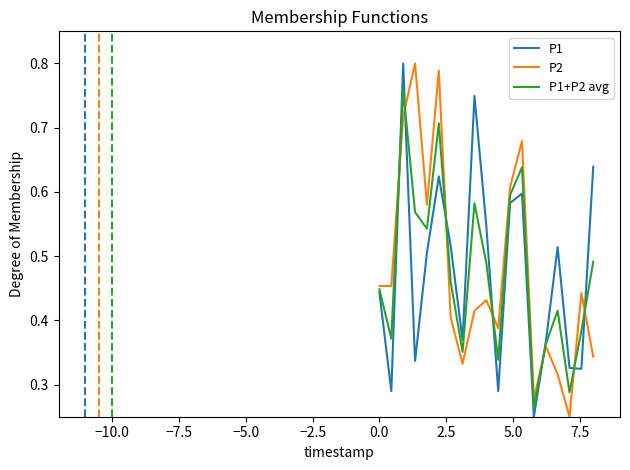

How many intersections are there between P1 and P1+P2 avg?

7